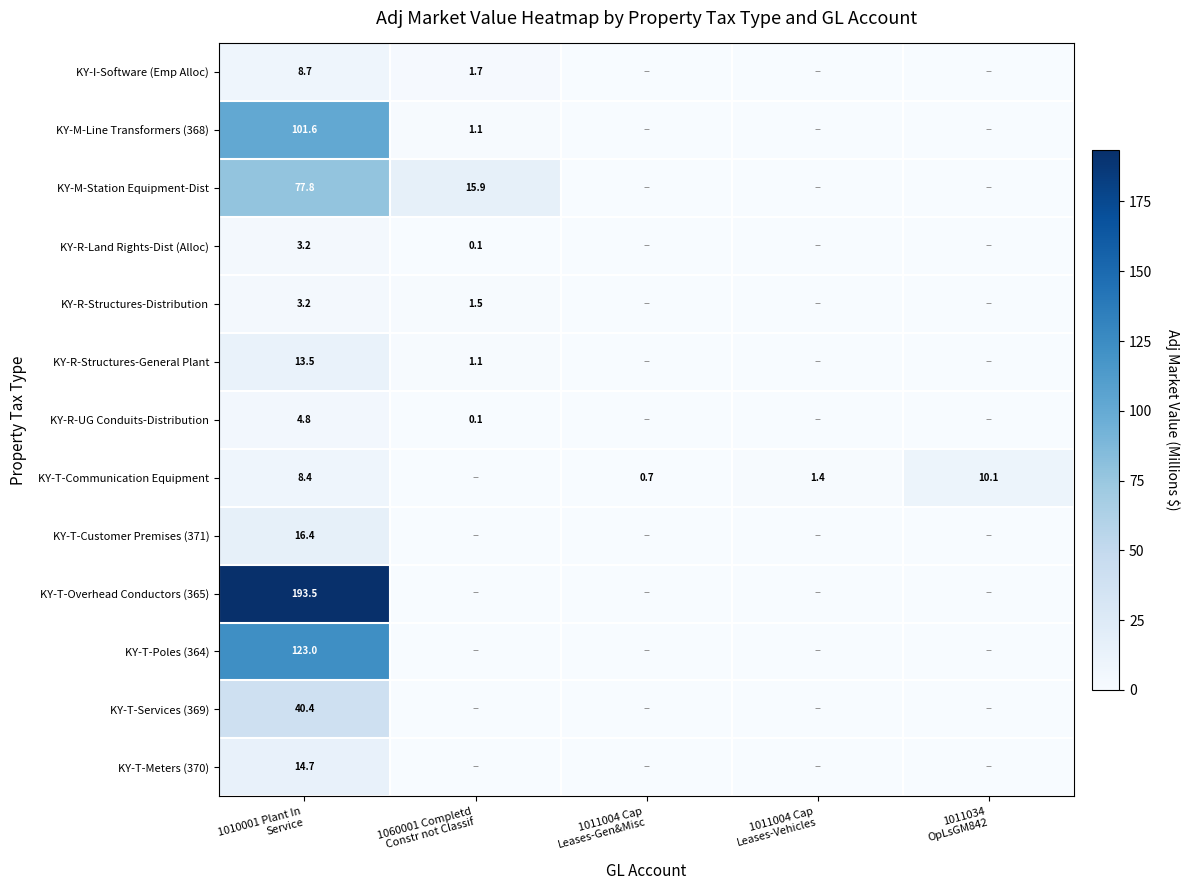

The KY-T-Services (369) series shows 24.0 at 1060001 Completd Constr not Classif. True or false?

False